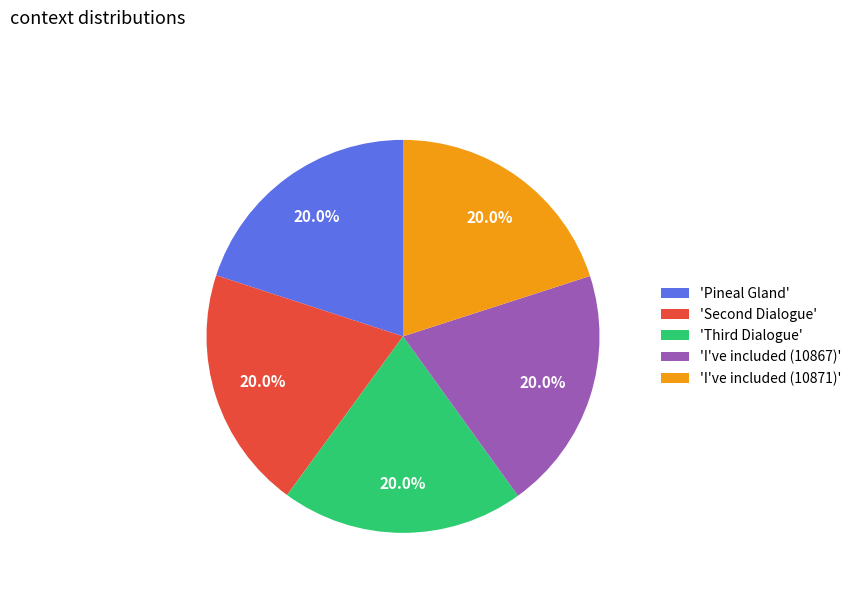

What portion of the pie excludes 'Pineal Gland'?

80.0%